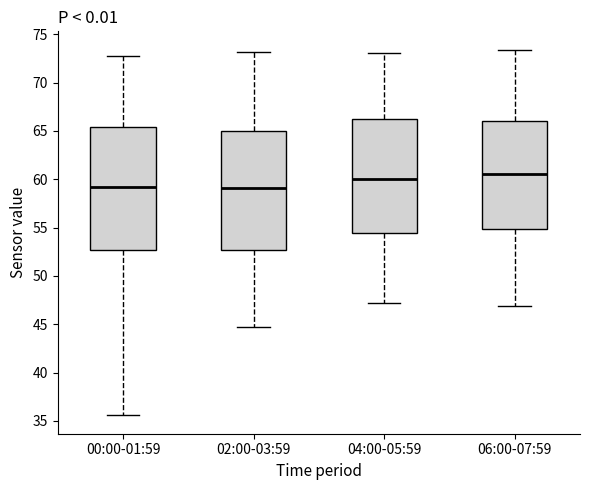

Reading left to right, read every box against the y-axis: the position of its median line, the range the box covers, and the ends of its whiskers. The values are not printed on the chart, so give them approximately, as read against the axis.

00:00-01:59: median 59.0, box 52.5 to 65.5, whiskers 35.5 to 72.5
02:00-03:59: median 59.0, box 52.5 to 65.0, whiskers 44.5 to 73.0
04:00-05:59: median 60.0, box 54.5 to 66.5, whiskers 47.0 to 73.0
06:00-07:59: median 60.5, box 55.0 to 66.0, whiskers 47.0 to 73.5